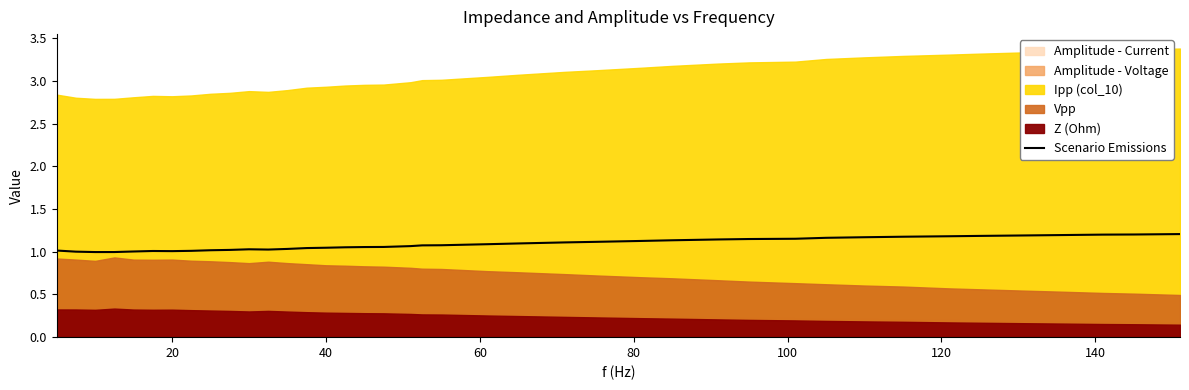

What is the difference between the second highest and second lowest values?

0.2